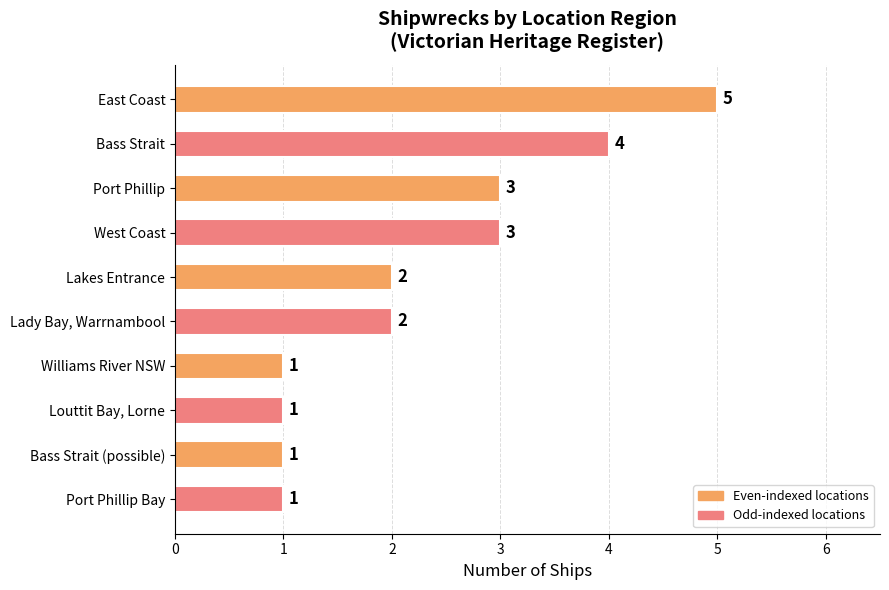

How many values are between 1 and 3?

8